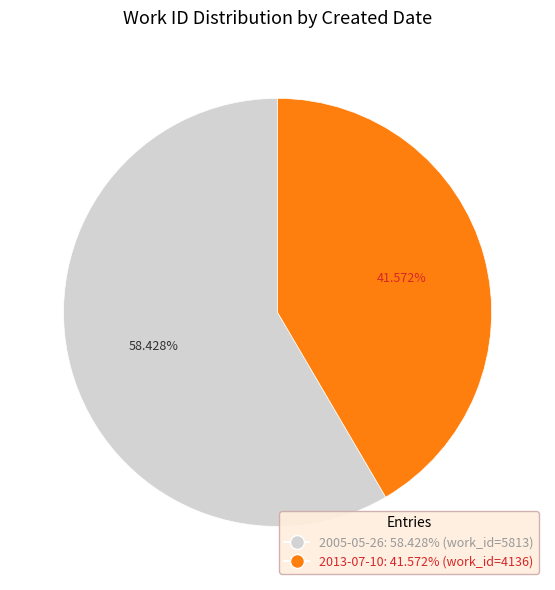

What is the smallest slice in the pie chart?

2013-07-10